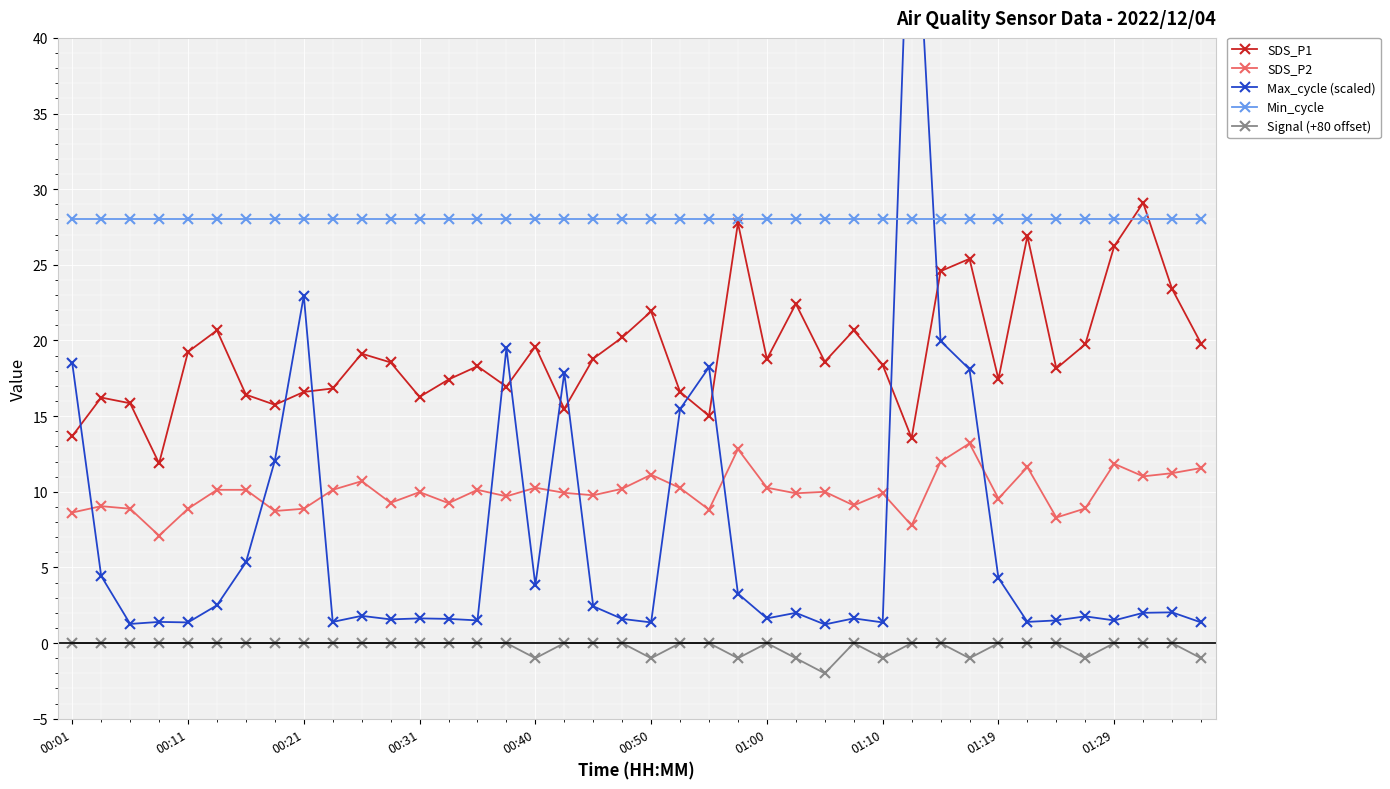

After their last crossing, which series has the higher values: Min_cycle or SDS_P1?

Min_cycle